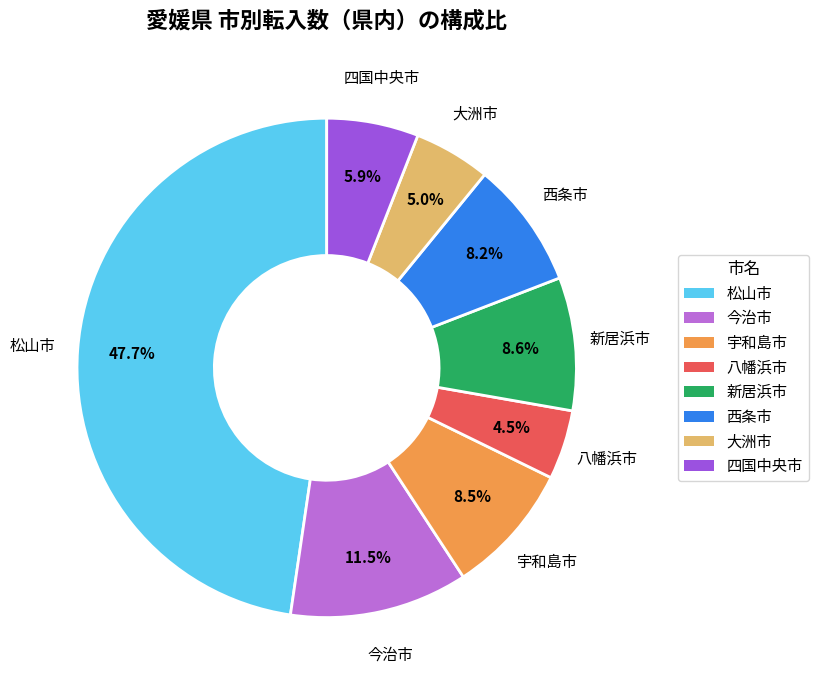

To the nearest percent, what portion does 松山市 represent?

48%